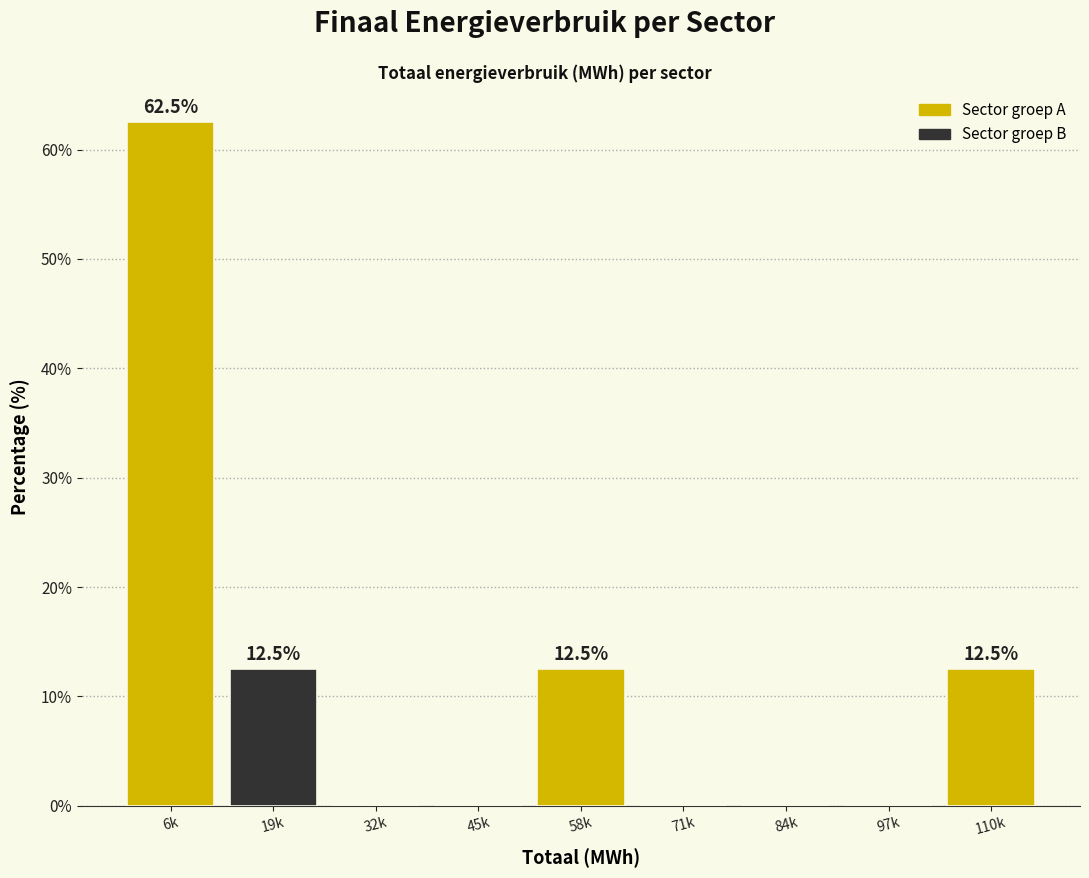

Reading right to left, extract all data points from this chart.

110k=12.5	97k=0.0	84k=0.0	71k=0.0	58k=12.5	45k=0.0	32k=0.0	19k=12.5	6k=62.5